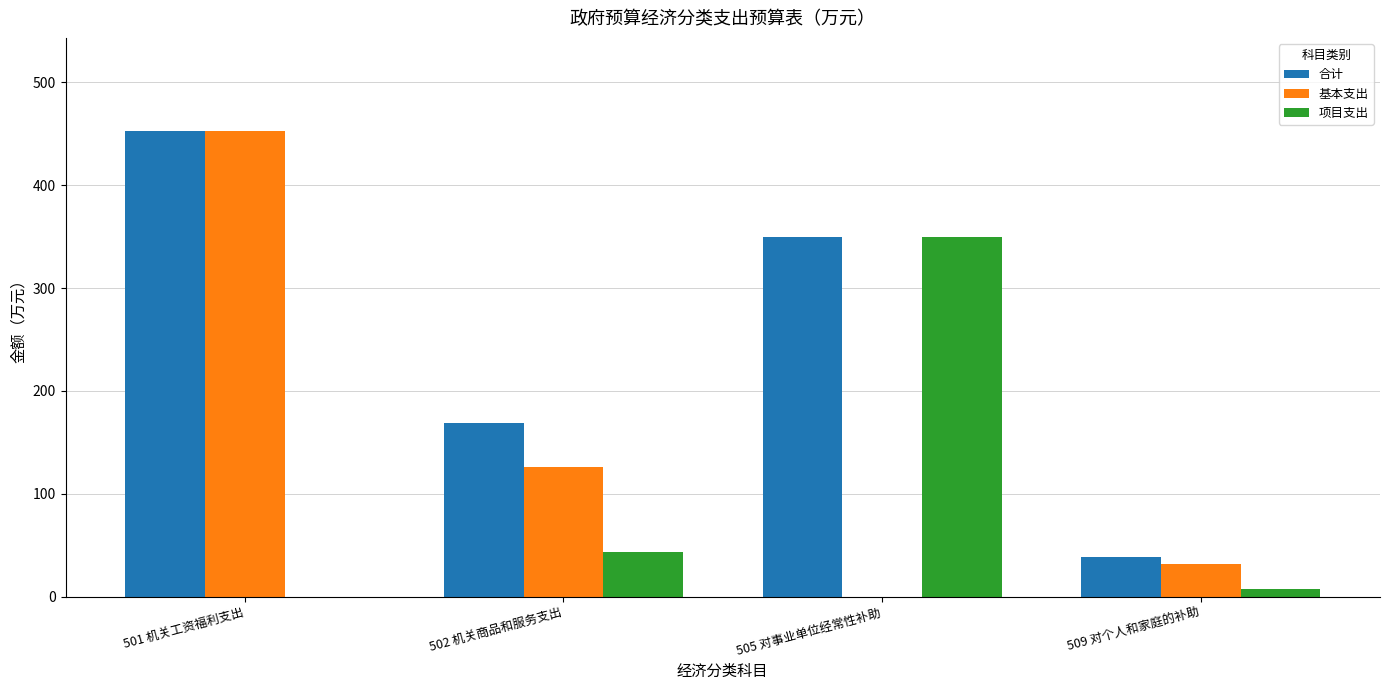

Where is 基本支出 nearest to the value 226?

502 机关商品和服务支出